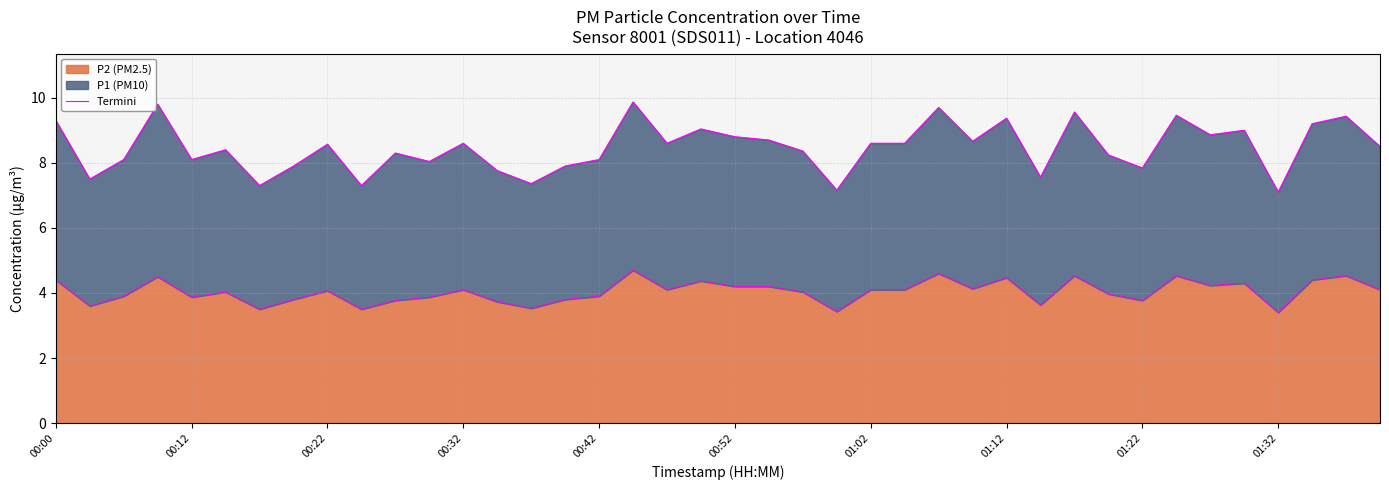

What is the minimum value for P2 (PM2.5)?

3.4